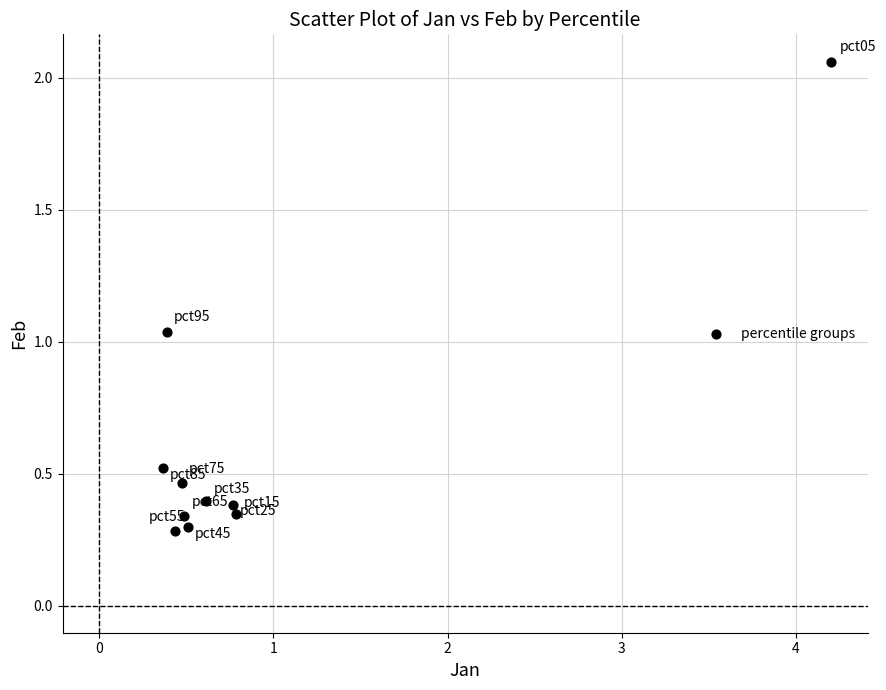

What is the range of Y values (max minus min)?

1.8